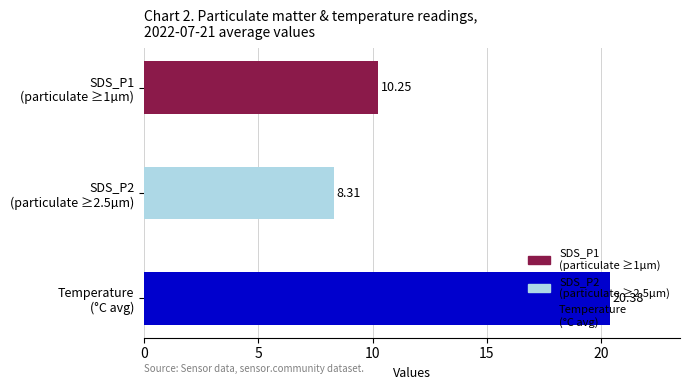

What is the difference between the maximum and second lowest values?

10.1